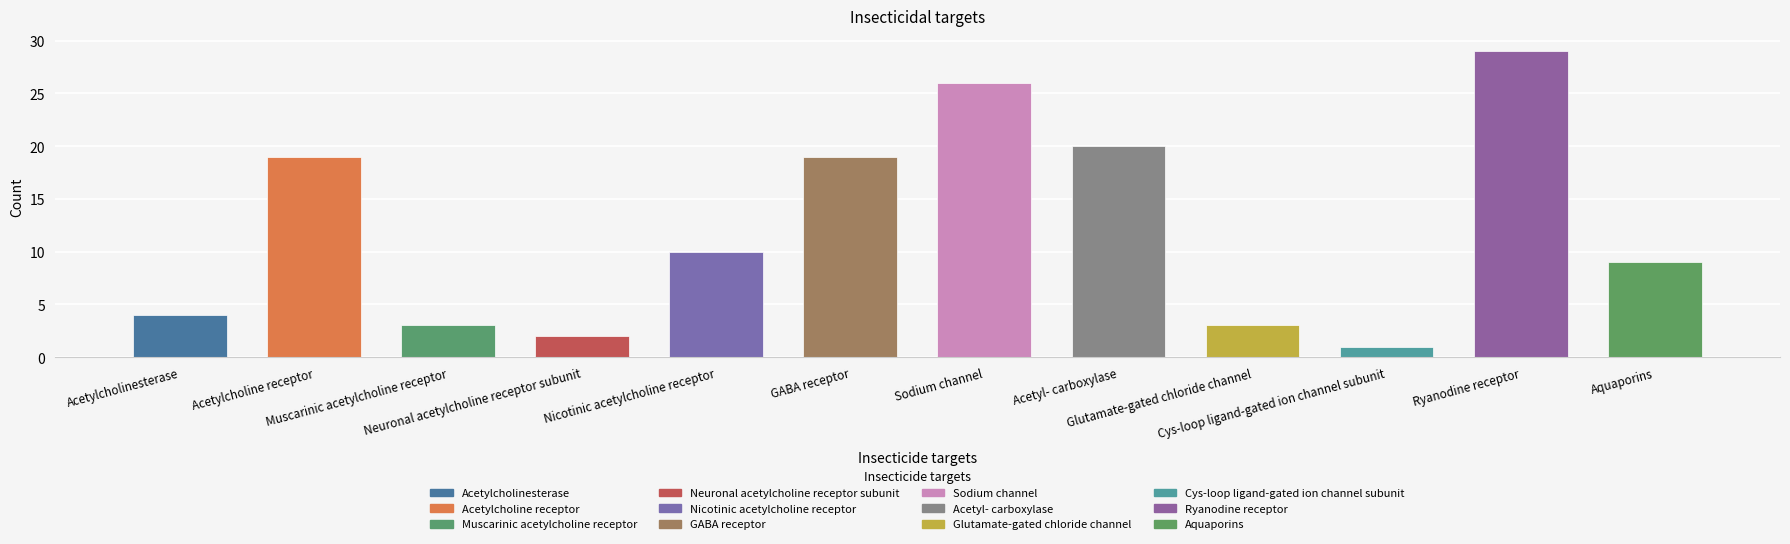

What is the value of the 1st bar from the left?

4